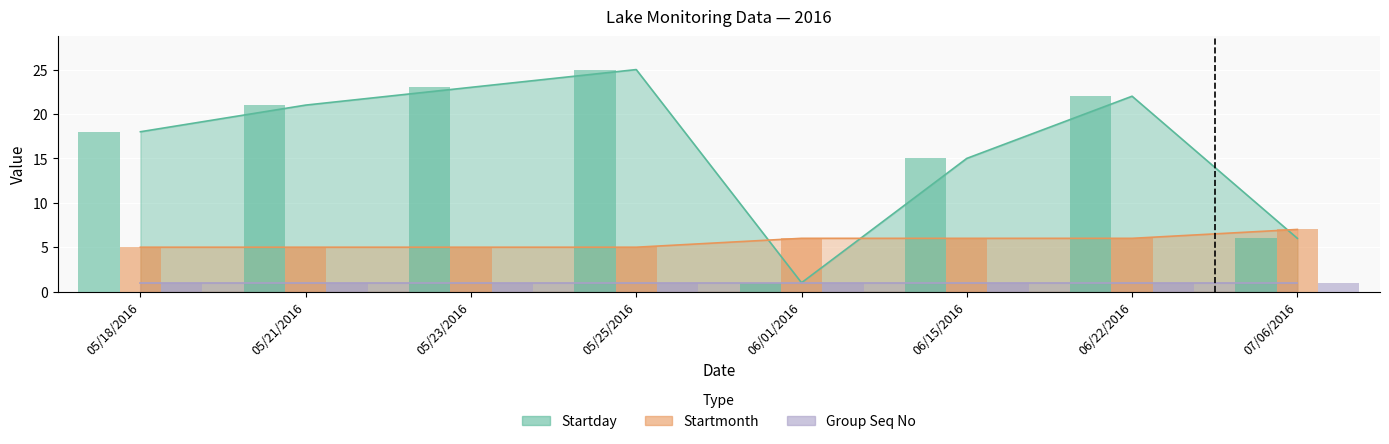

At which label is Startmonth closest to 6?

06/01/2016